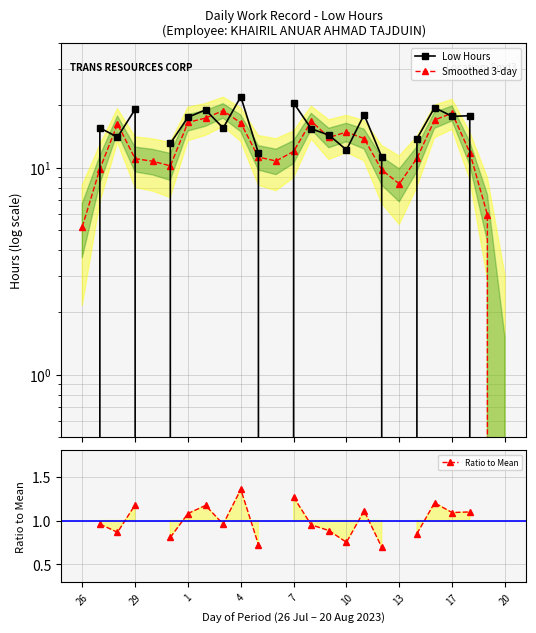

How many values in Smoothed 3-day are above zero?

24